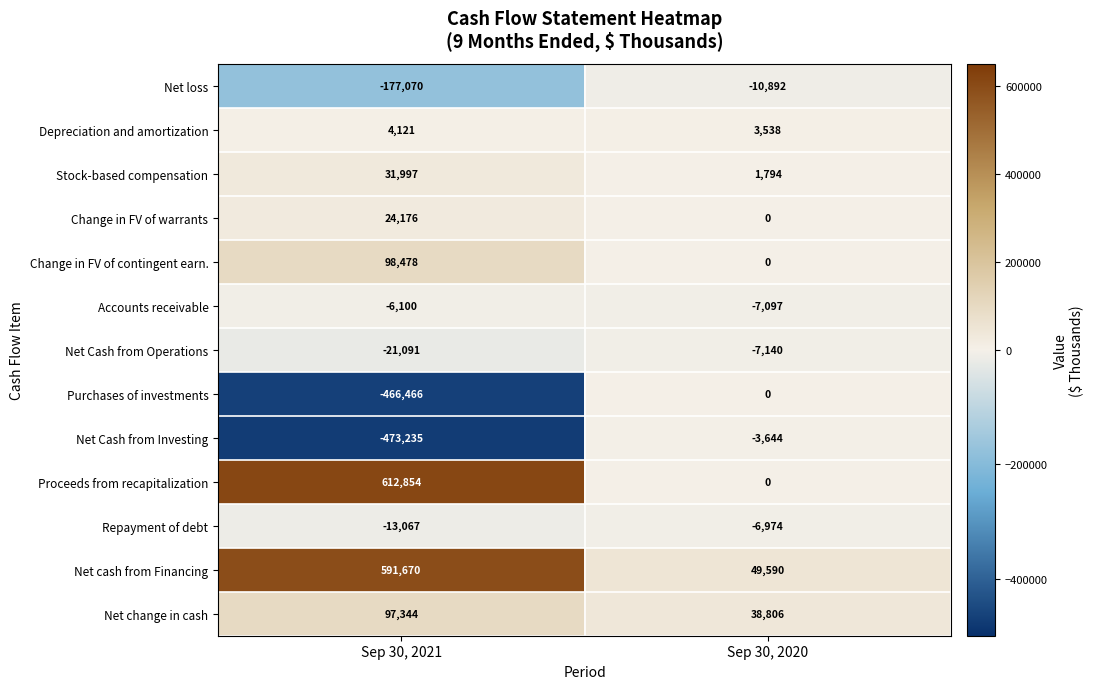

What is the average value of the Net cash from Financing series?

320630